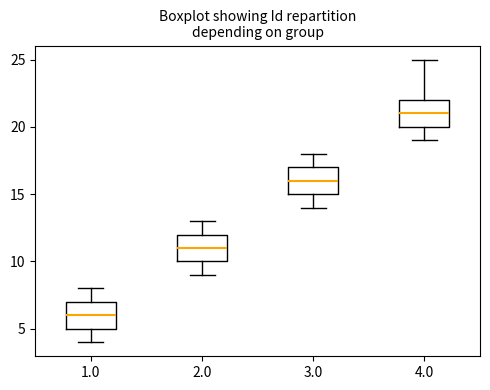

Which box's median line is the lowest?

1.0